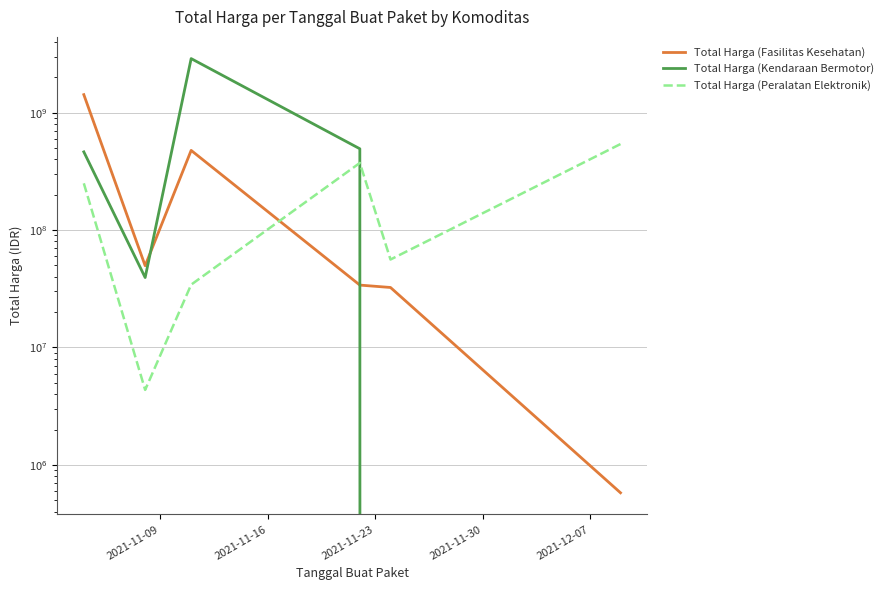

The Total Harga (Fasilitas Kesehatan) series shows 376434 at 5. True or false?

False